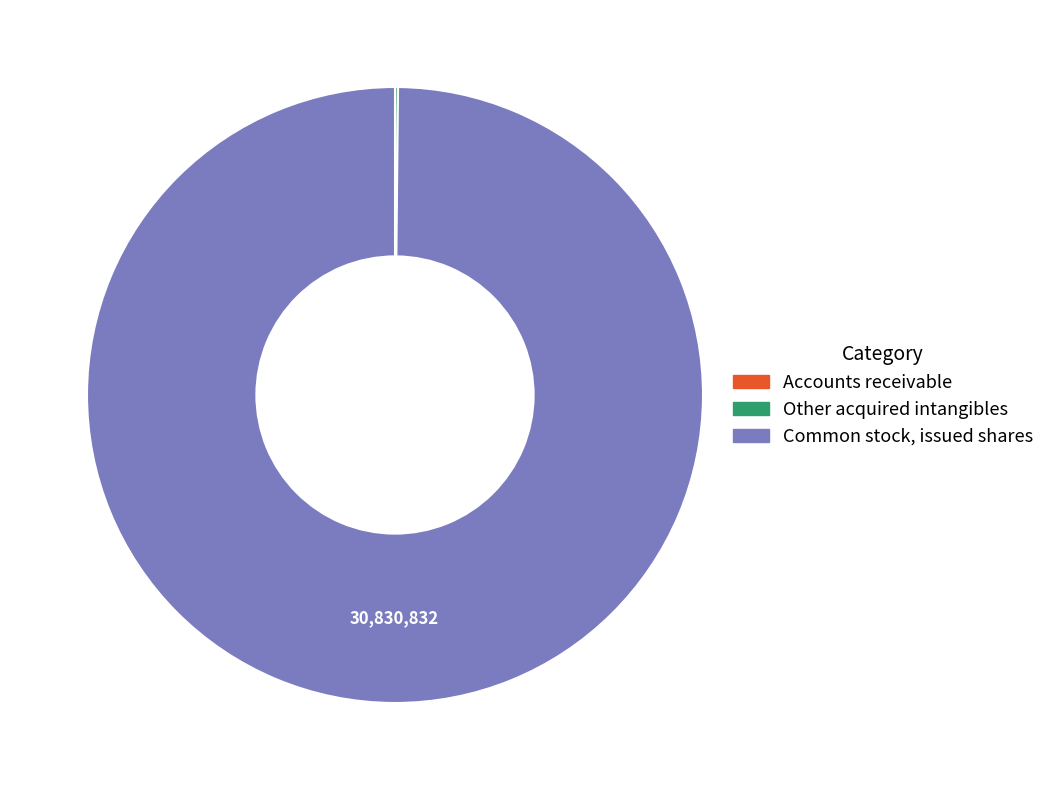

Does any single category account for the majority?

Yes